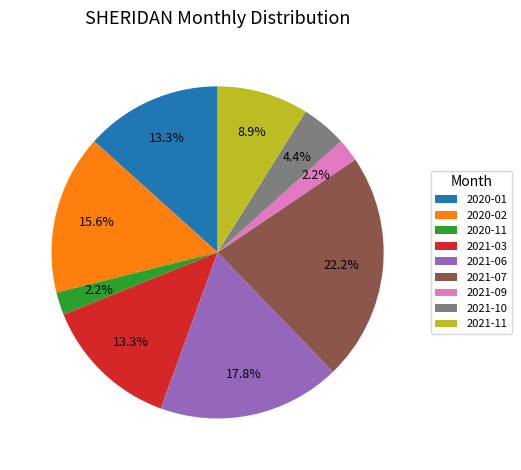

Which category has the biggest portion of the pie?

2021-07